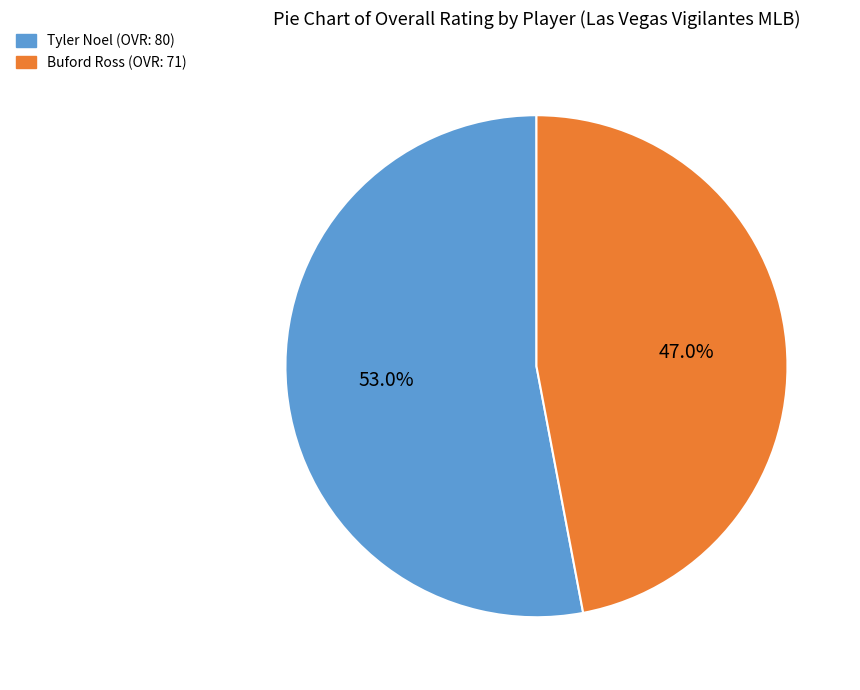

True or false: Buford Ross accounts for 39% of the total.

False